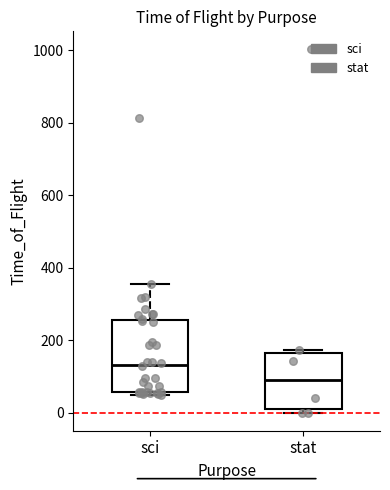

Where is the lower edge of the box for stat on the y-axis? The values are not printed on the chart, so give them approximately, as read against the axis.

0